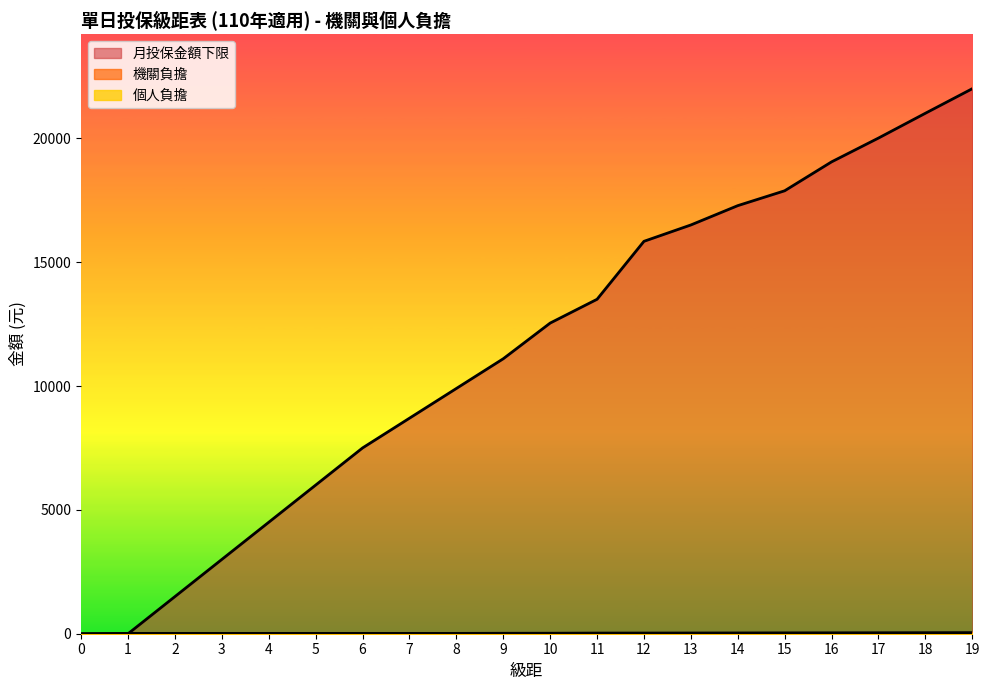

Rank the series at 4 from lowest to highest value.

個人負擔, 機關負擔, 月投保金額下限